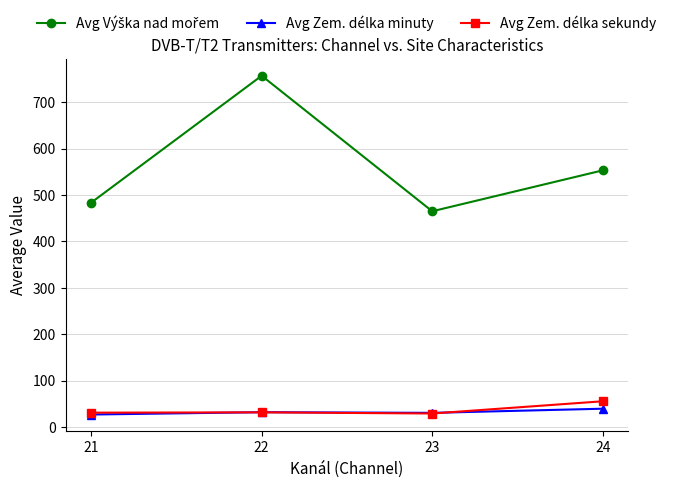

What is the greatest value displayed?

756.6